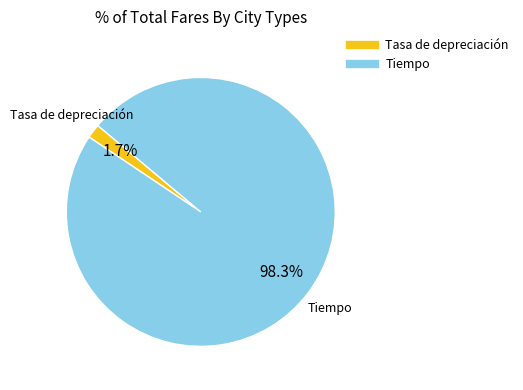

Between Tiempo and Tasa de depreciación, which is larger?

Tiempo